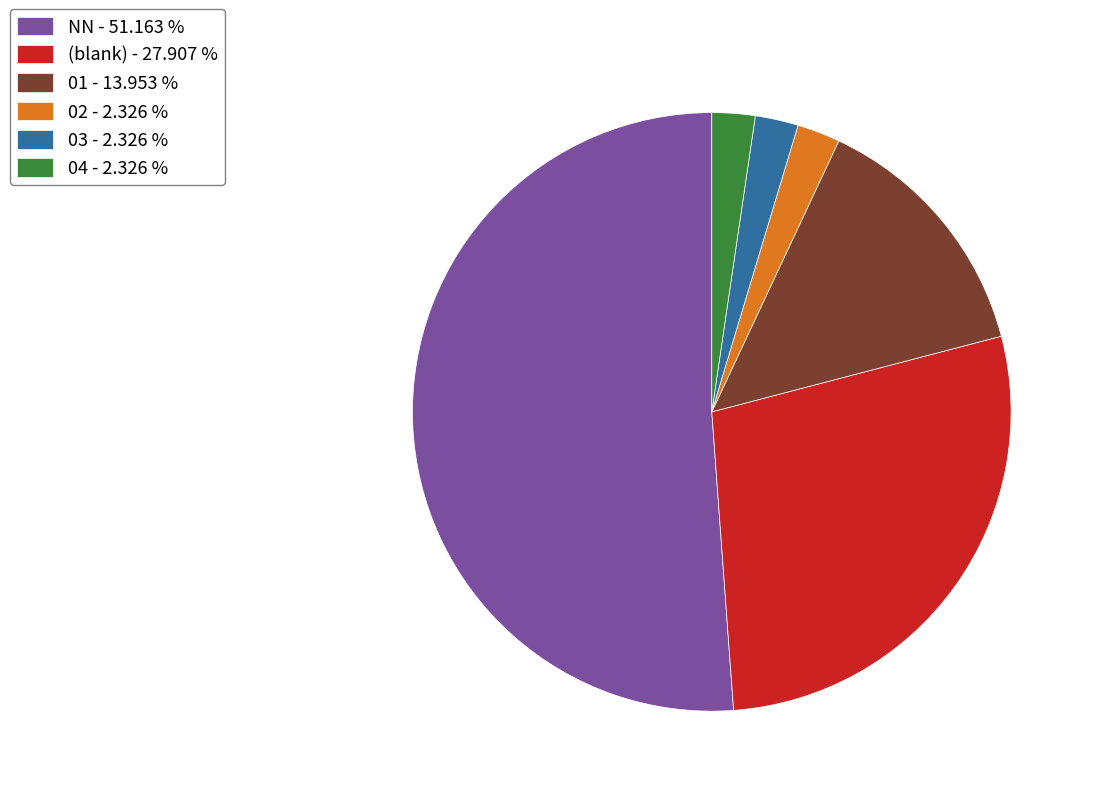

What is the largest slice in the pie chart?

NN - 51.163 %